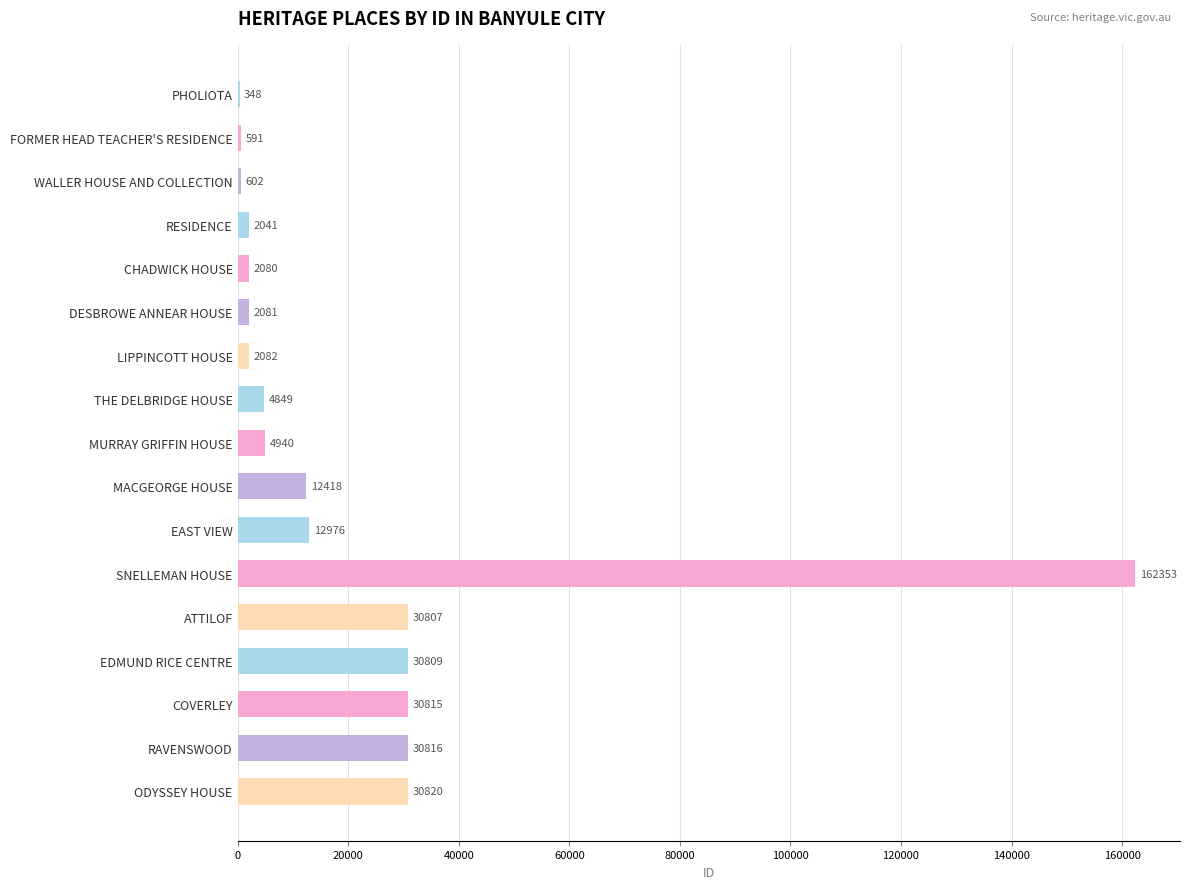

What is the sum of the values at MACGEORGE HOUSE and WALLER HOUSE AND COLLECTION?

13020